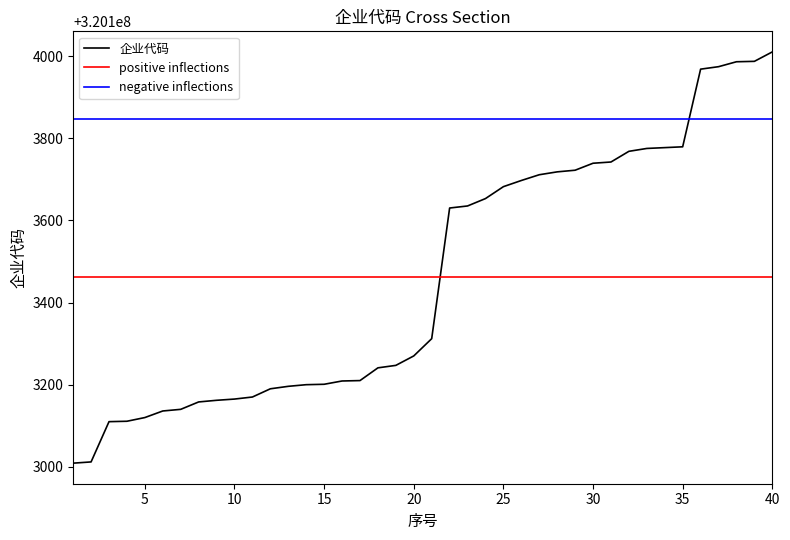

True or false: the data has more than 0 interior local peaks.

False